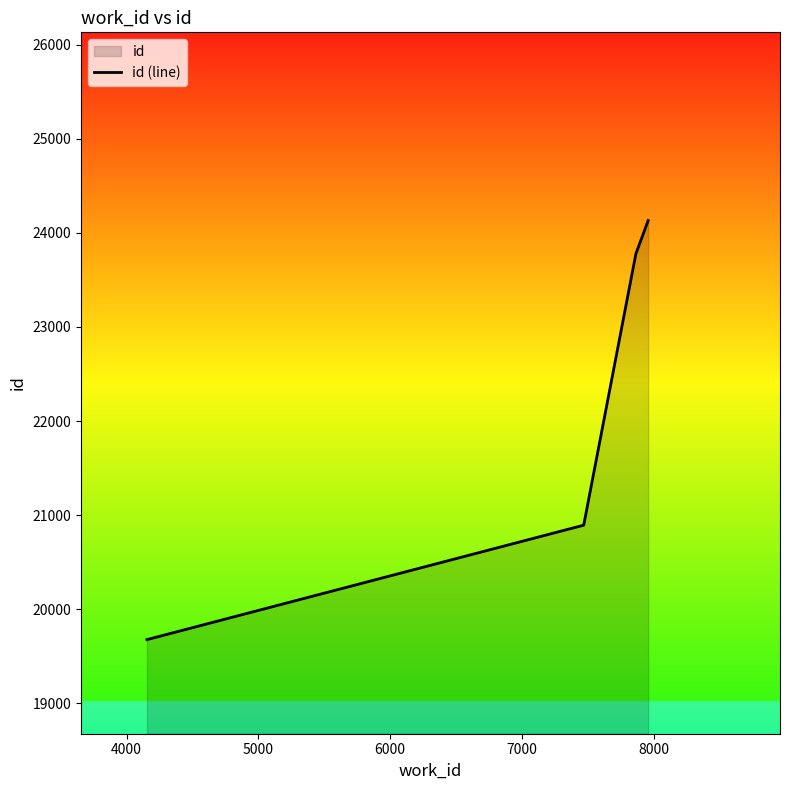

What is the smallest value displayed?

19677